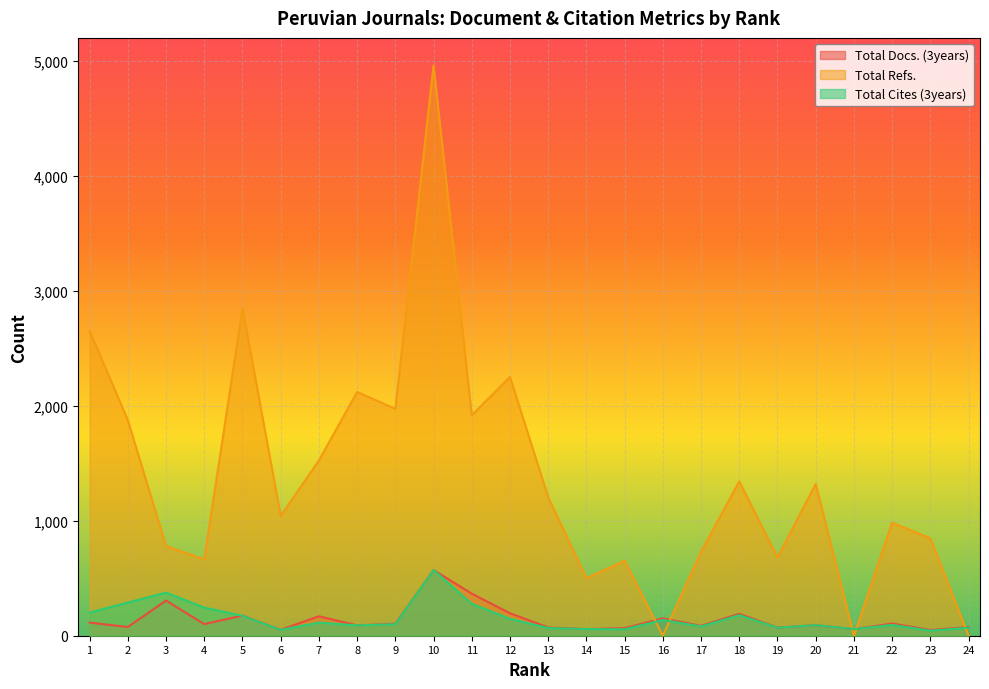

Which category has the highest value in the Total Cites (3years) series?

10